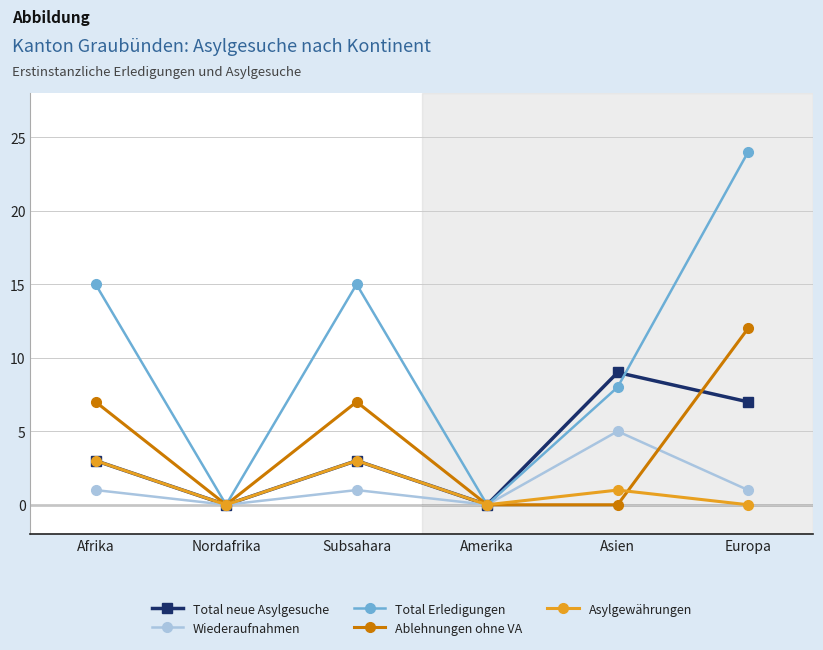

What is the label of the 6th point from the right?

Afrika